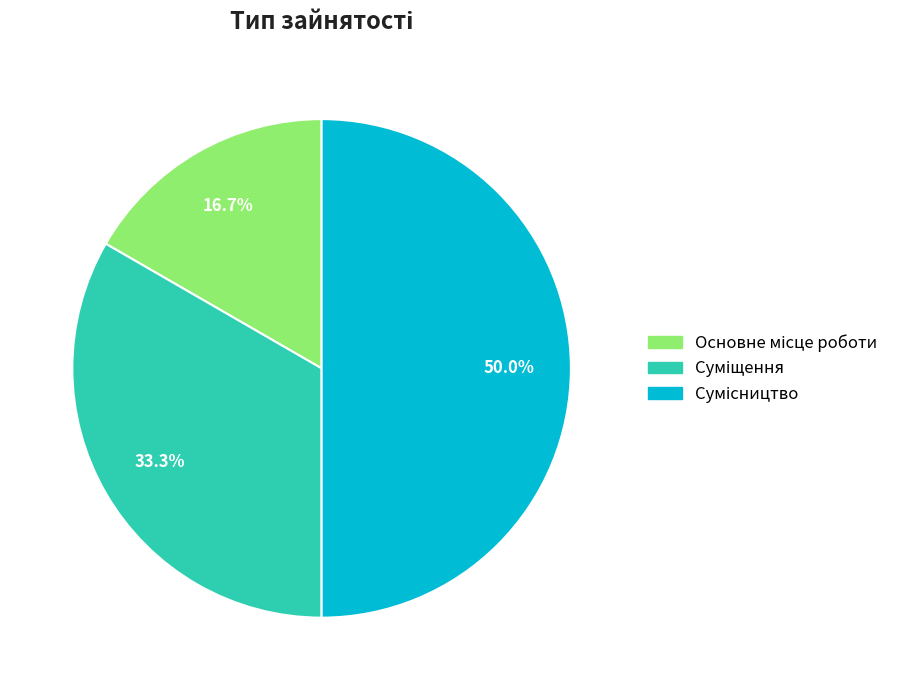

How many segments does this pie chart have?

3